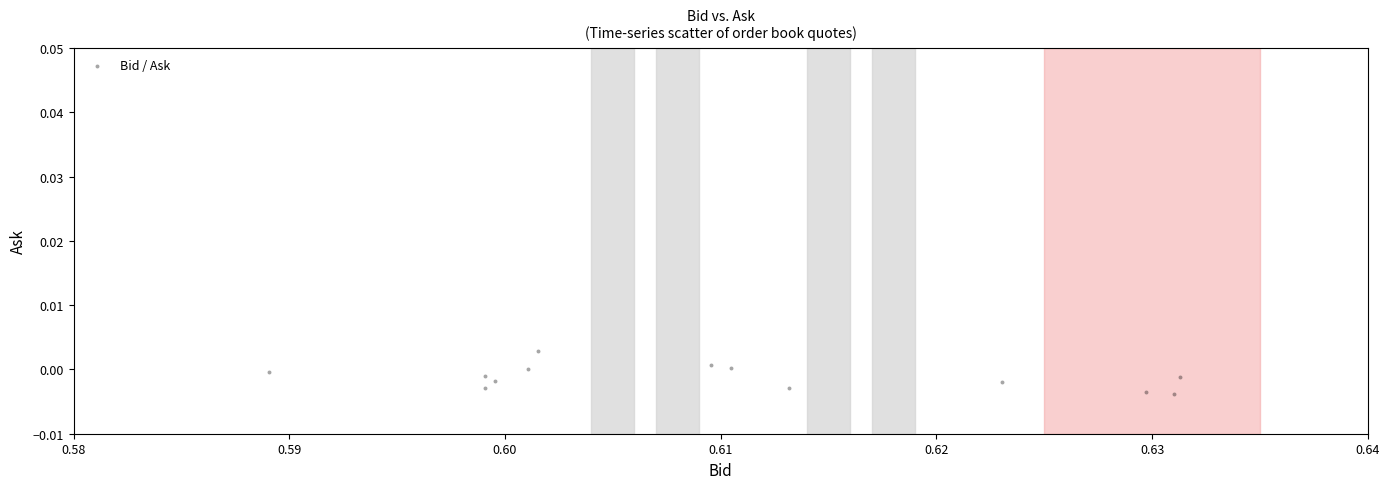

How many data points are displayed?

13